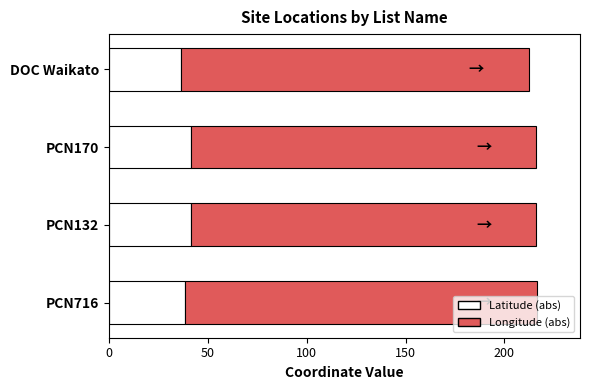

What is the total value across all series at DOC Waikato?

212.2